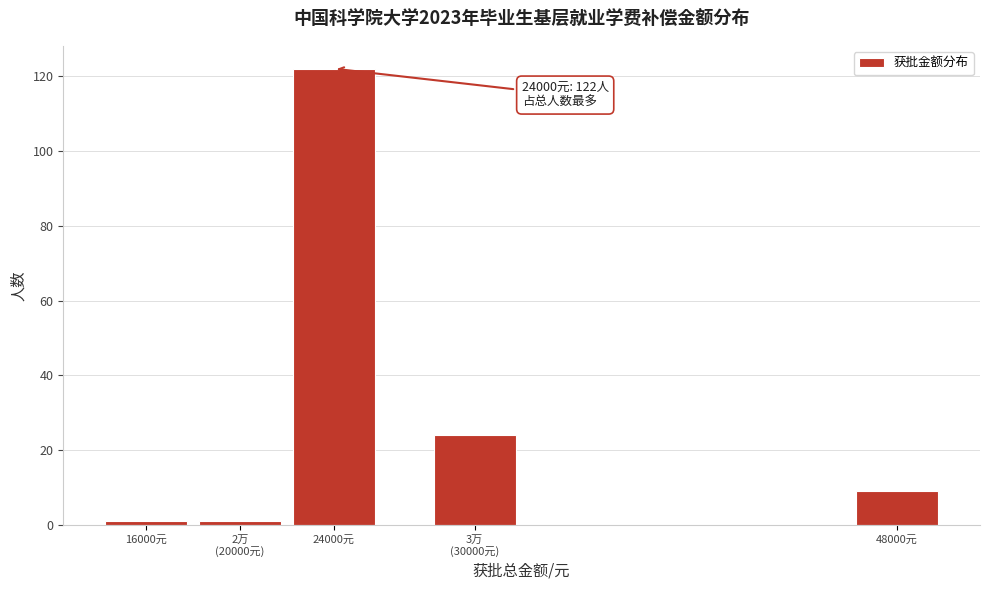

Reading left to right, transcribe all the data shown in this chart.

1	1	122	24	9